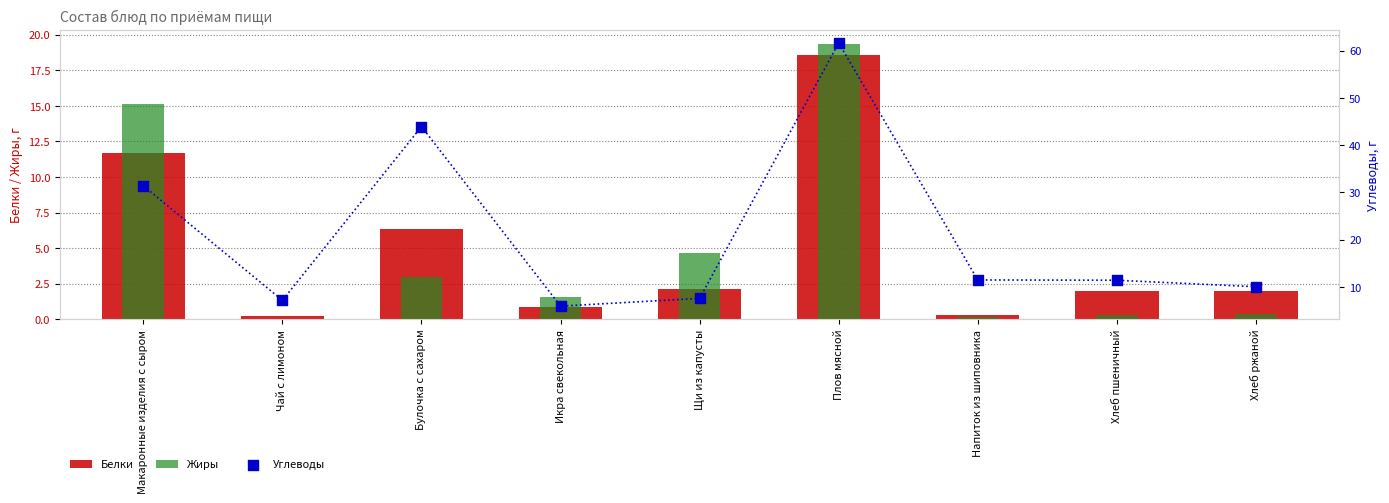

What are all the series names shown in the legend?

Белки, Жиры, Углеводы